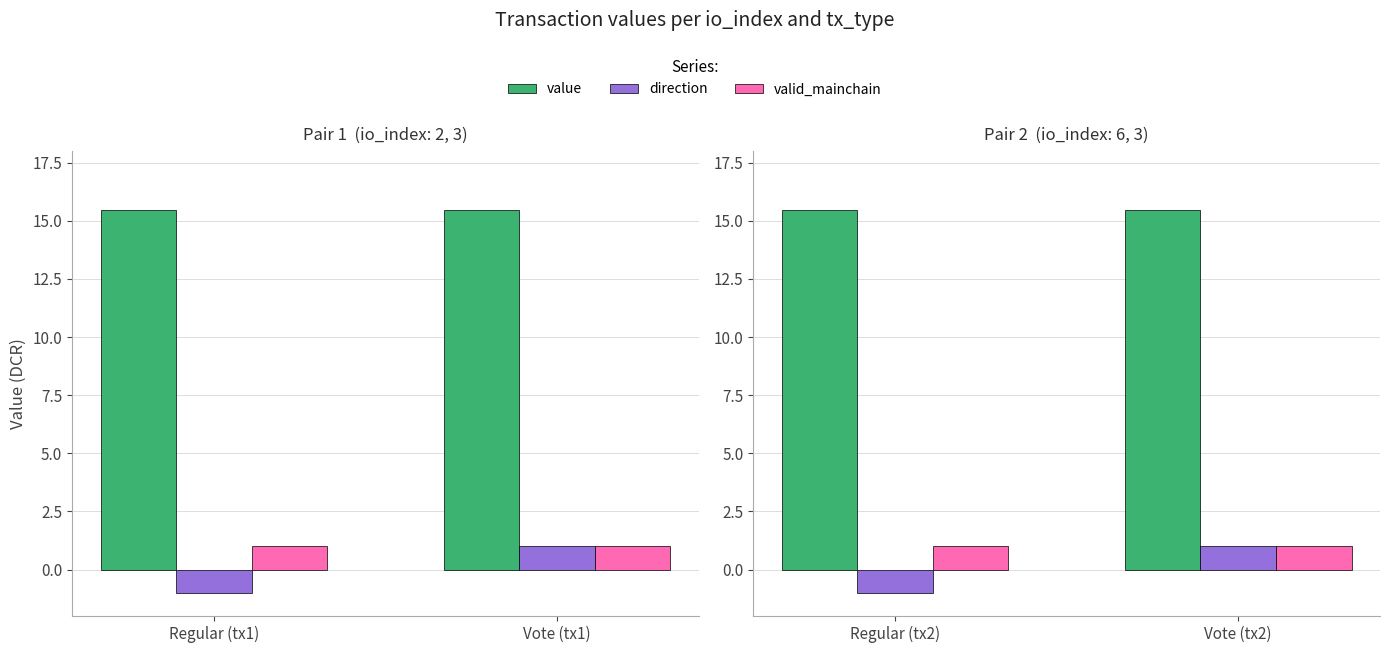

What is the maximum value shown in the chart?

15.5